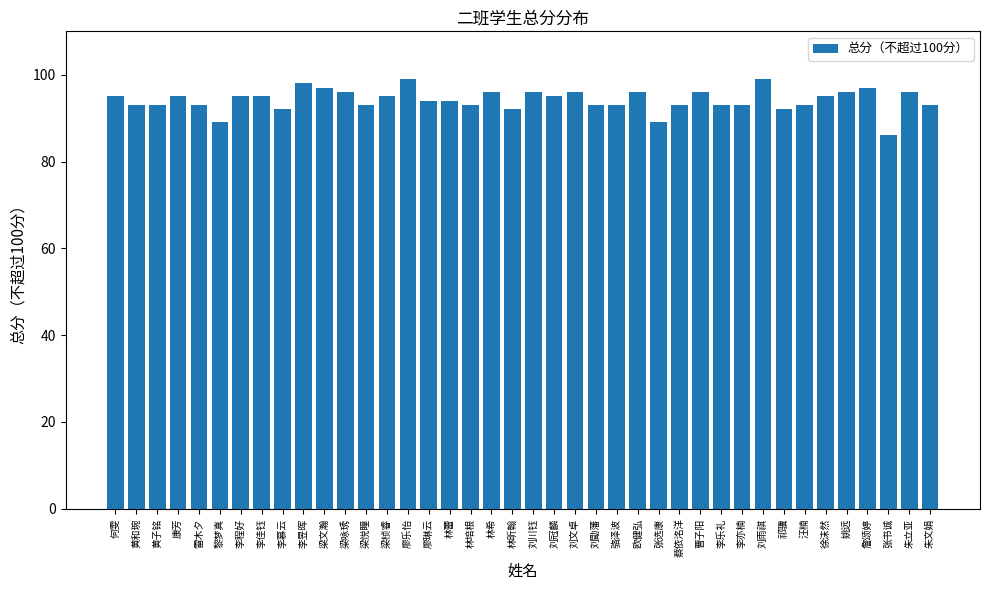

What position from the right is 林培根?

23